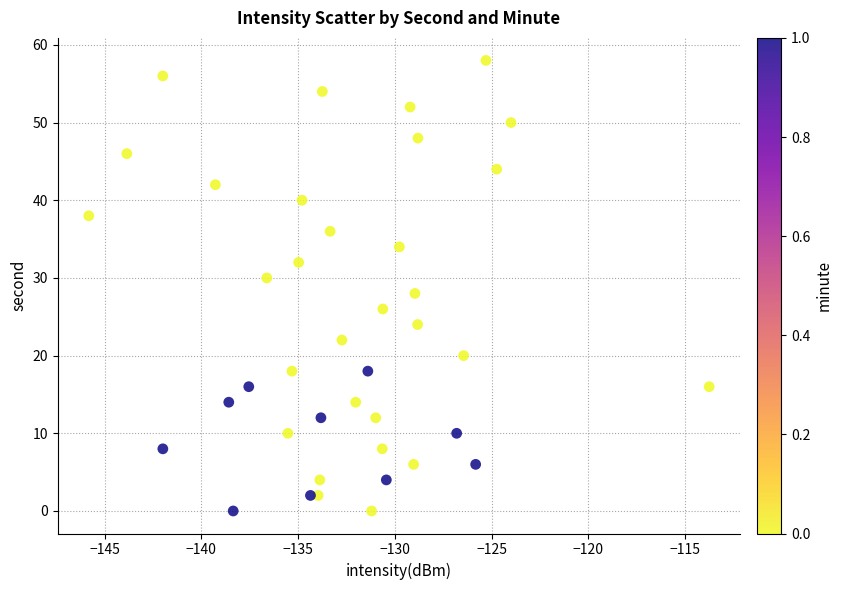

What is the range of Y values (max minus min)?

58